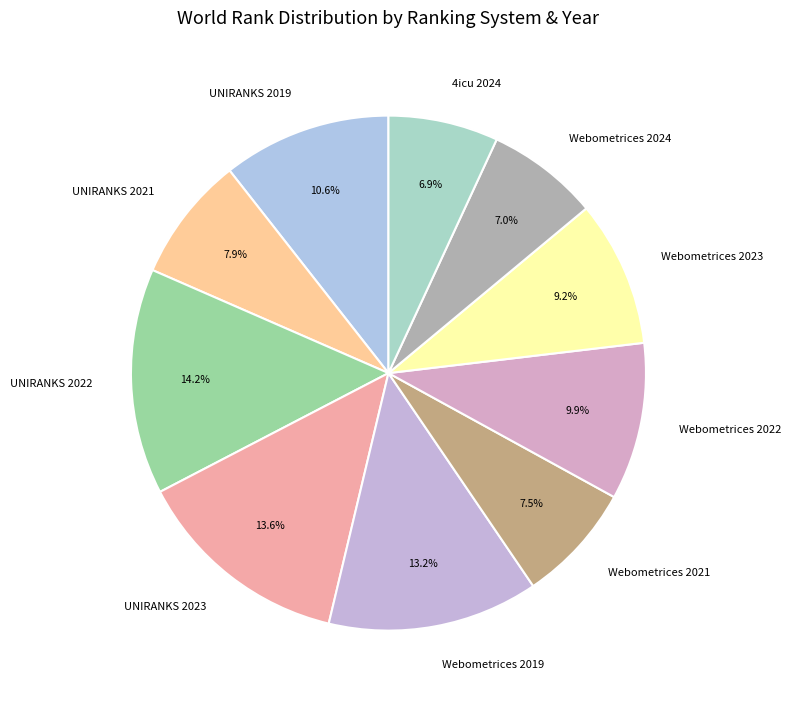

What is the total percentage of 4icu 2024 and Webometrices 2021?

14.4%